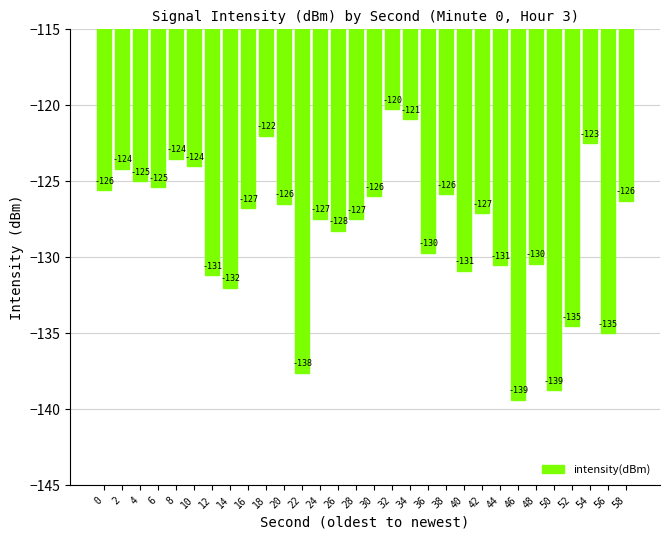

What is the value of the 25th bar from the left?

-130.4